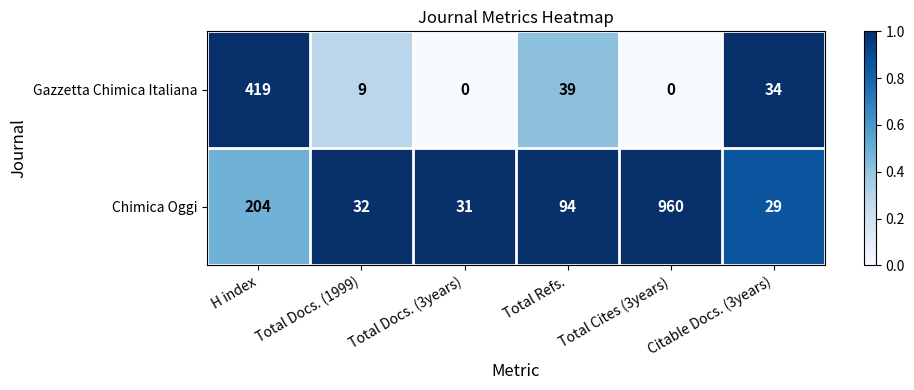

How many series are shown in this chart?

2